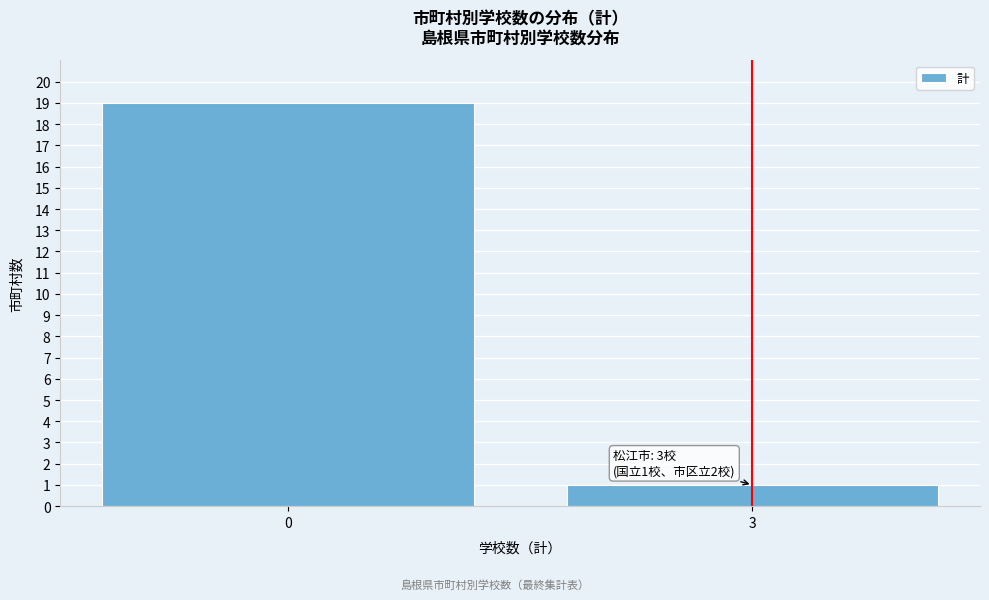

Reading right to left, what are all the values shown in this chart?

3=1	0=19